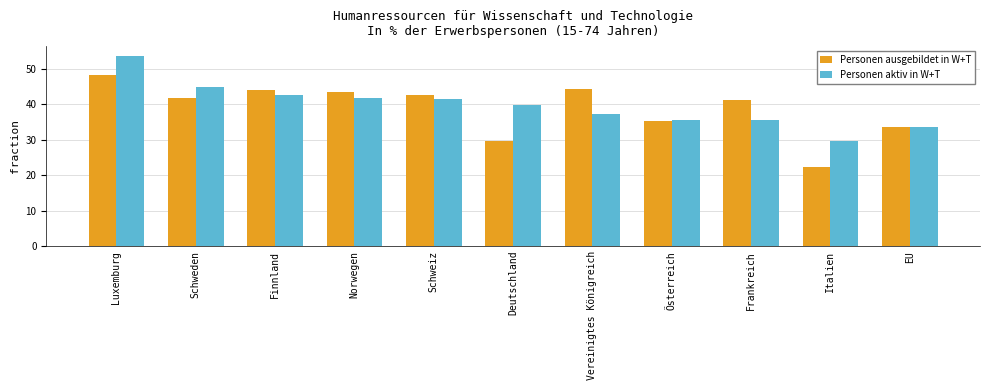

How many groups of bars are there?

11